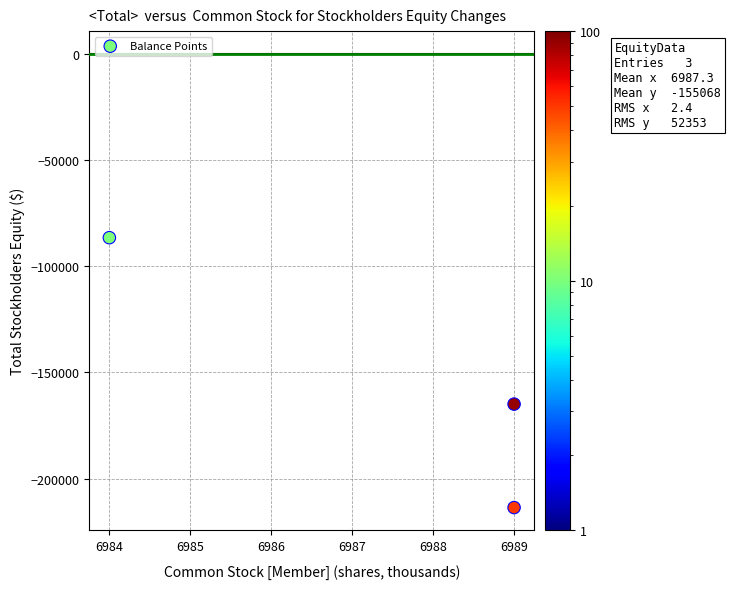

What is the average Y value?

-155068